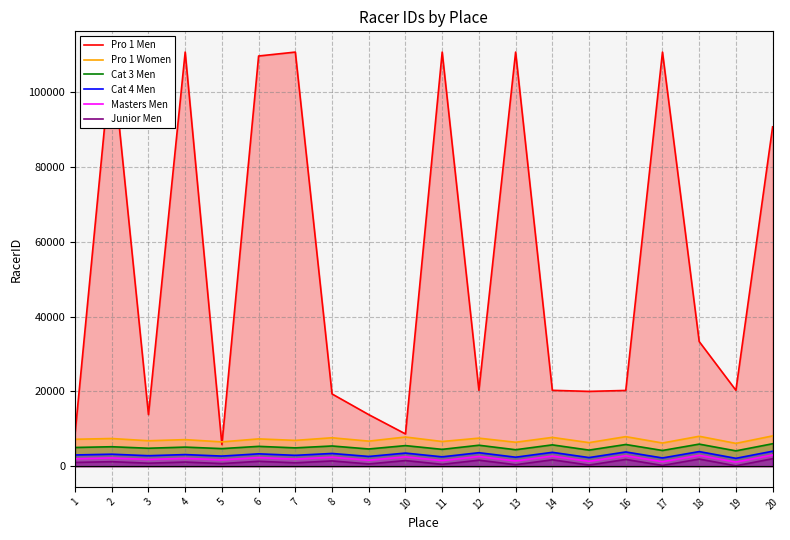

The Pro 1 Men series shows 36370 at 19. True or false?

False